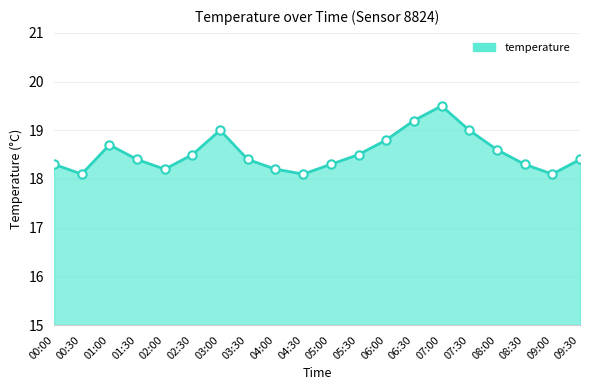

What is the sum of all values?

370.6